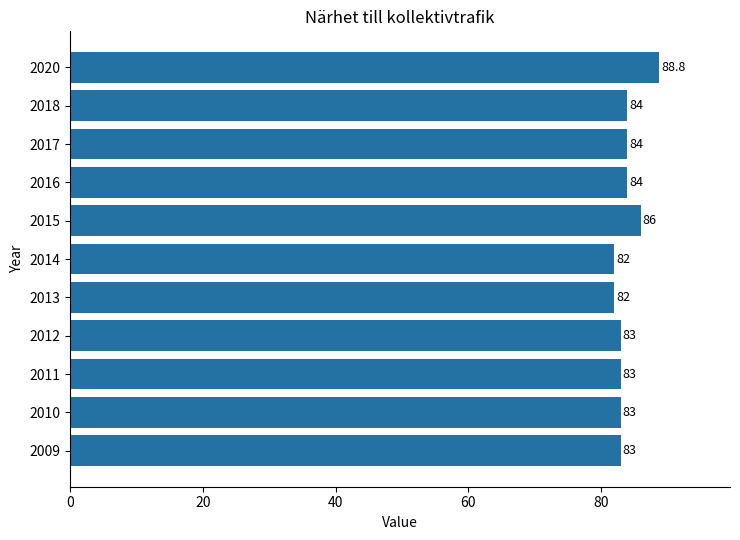

Reading bottom to top, transcribe all the data shown in this chart.

83.0	83.0	83.0	83.0	82.0	82.0	86.0	84.0	84.0	84.0	88.8